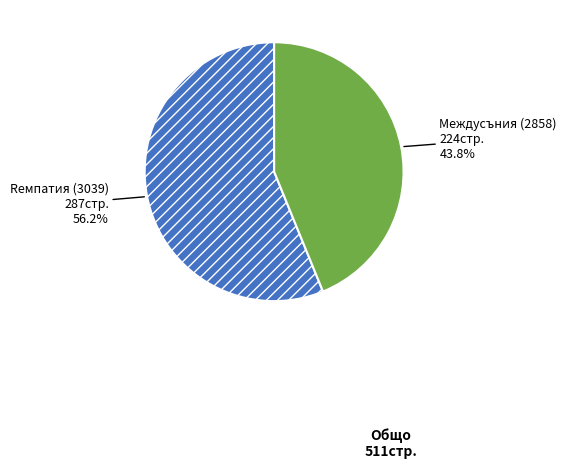

Is the sum of Rемпатия (3039) and Междусъния (2858) greater than half?

Yes